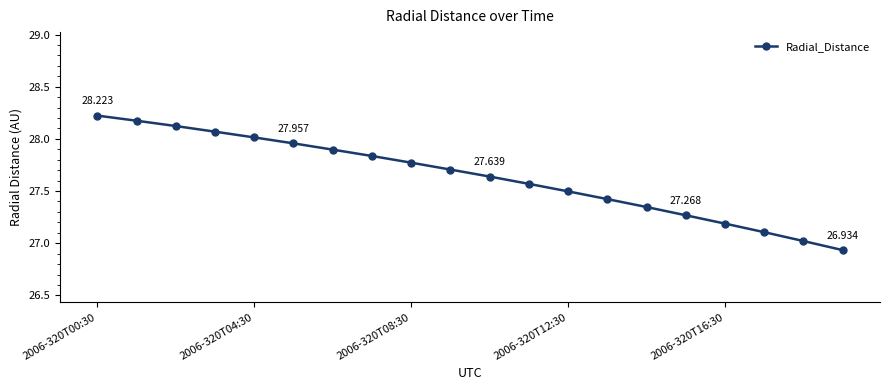

True or false: there are more than 2 points higher than both neighbors.

False